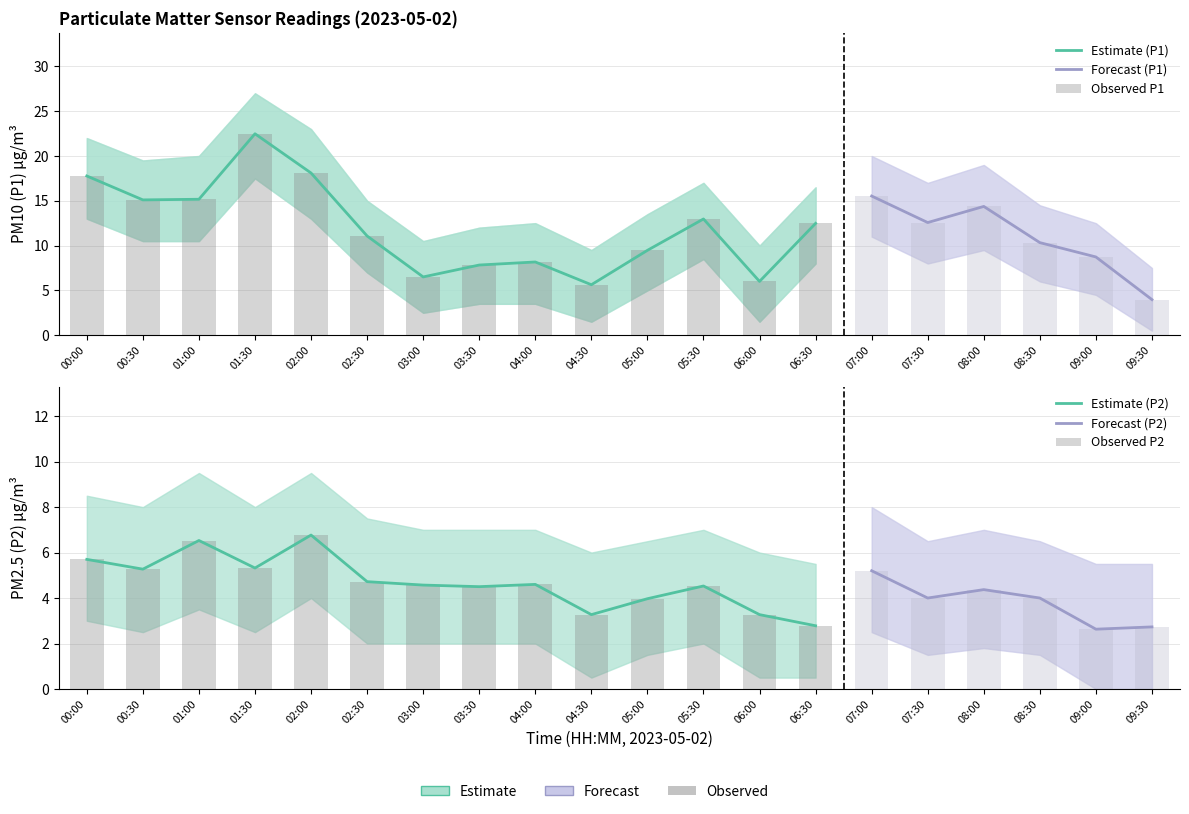

True or false: P1 has a value of 33.7 at 01:30.

False